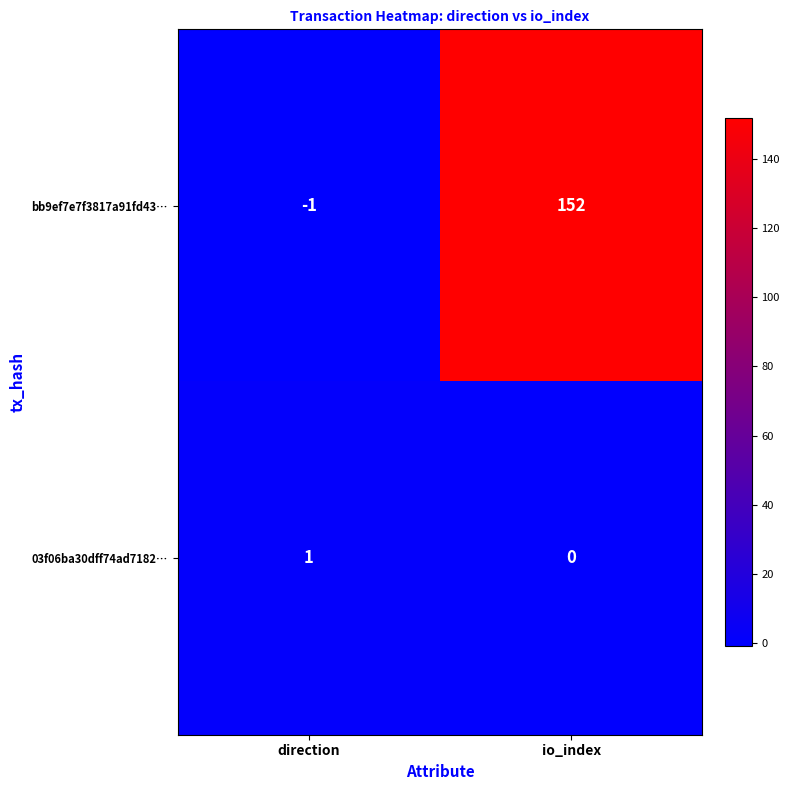

Where is 03f06ba30dff74ad7182… nearest to the value 0?

io_index